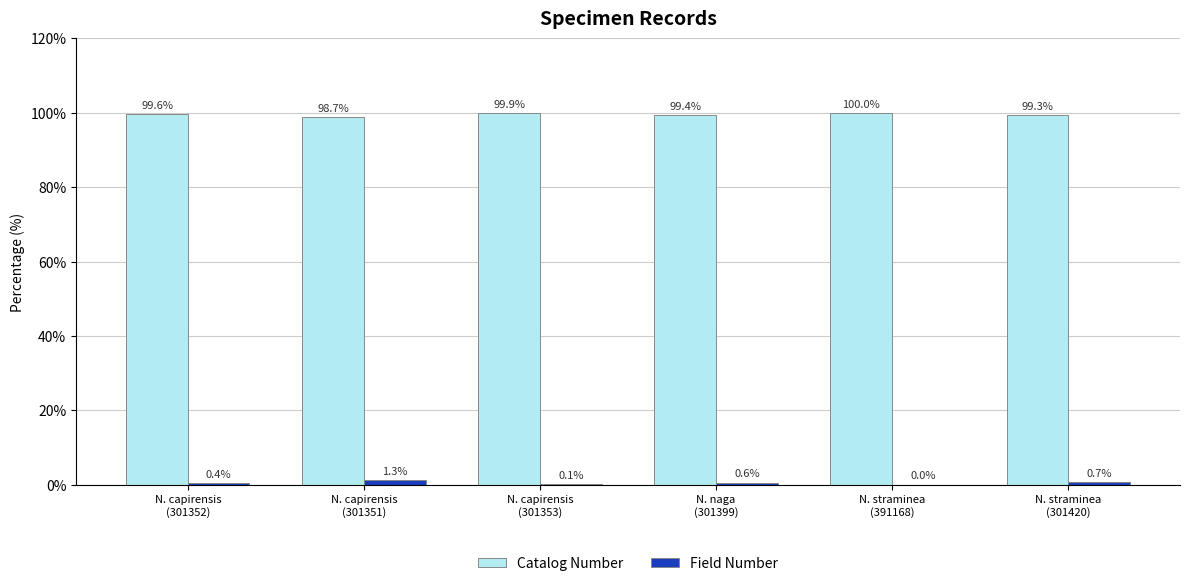

Which series has the largest total across all categories?

Catalog Number